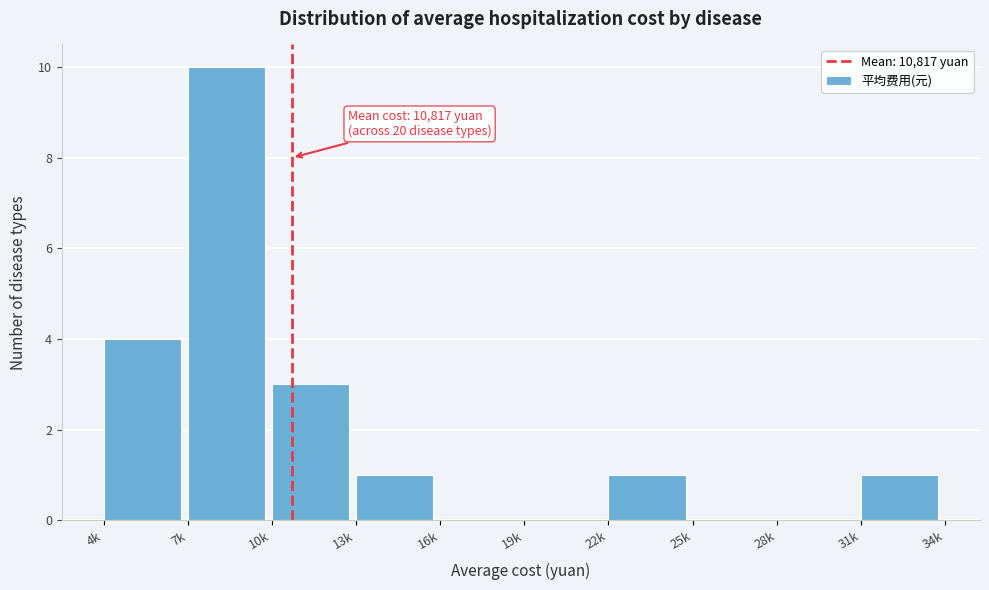

Reading right to left, list all the values displayed in this chart.

31k=1	28k=0	25k=0	22k=1	19k=0	16k=0	13k=1	10k=3	7k=10	4k=4